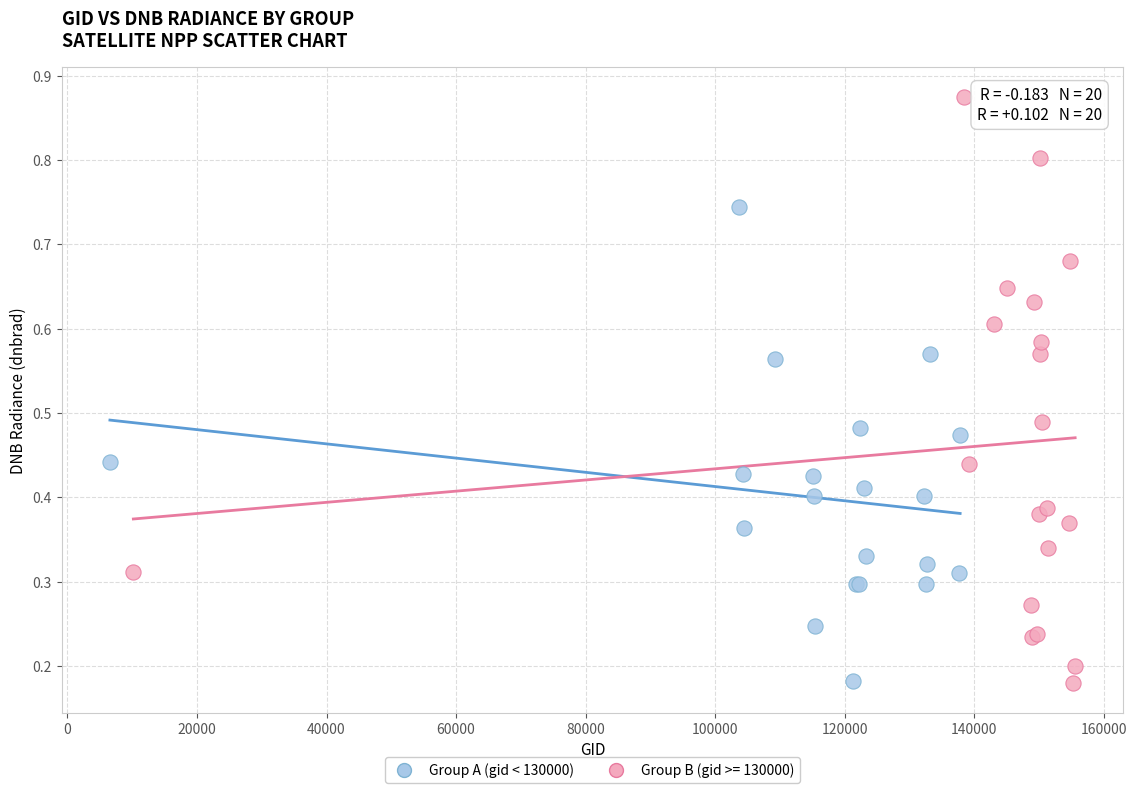

Which series has the widest spread of Y values?

Group B (gid >= 130000)